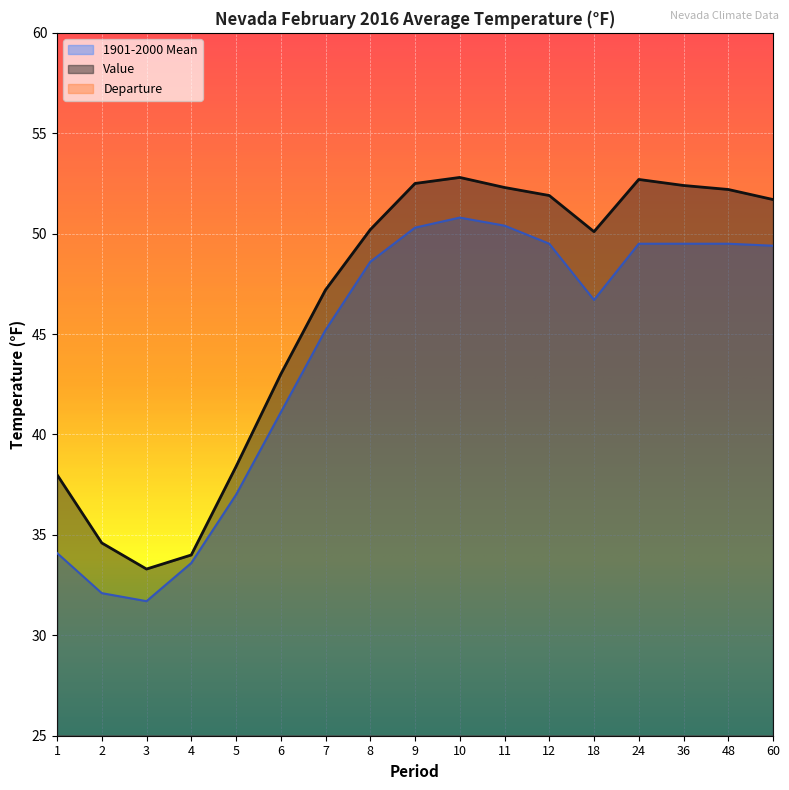

In Departure, how many points are lower than both neighbors (excluding endpoints)?

3